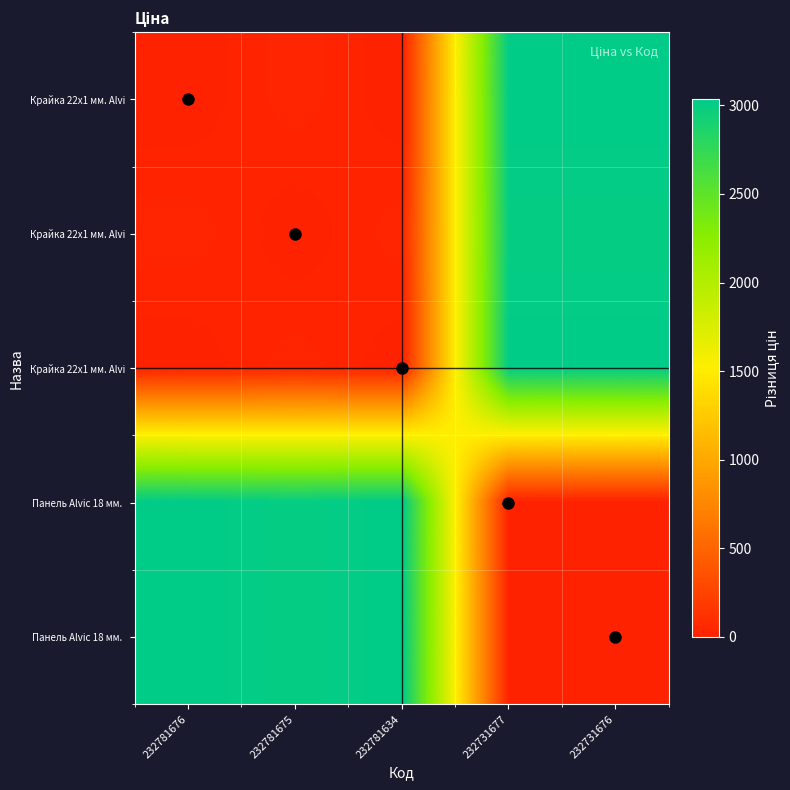

What is the maximum value shown in the chart?

3032.9